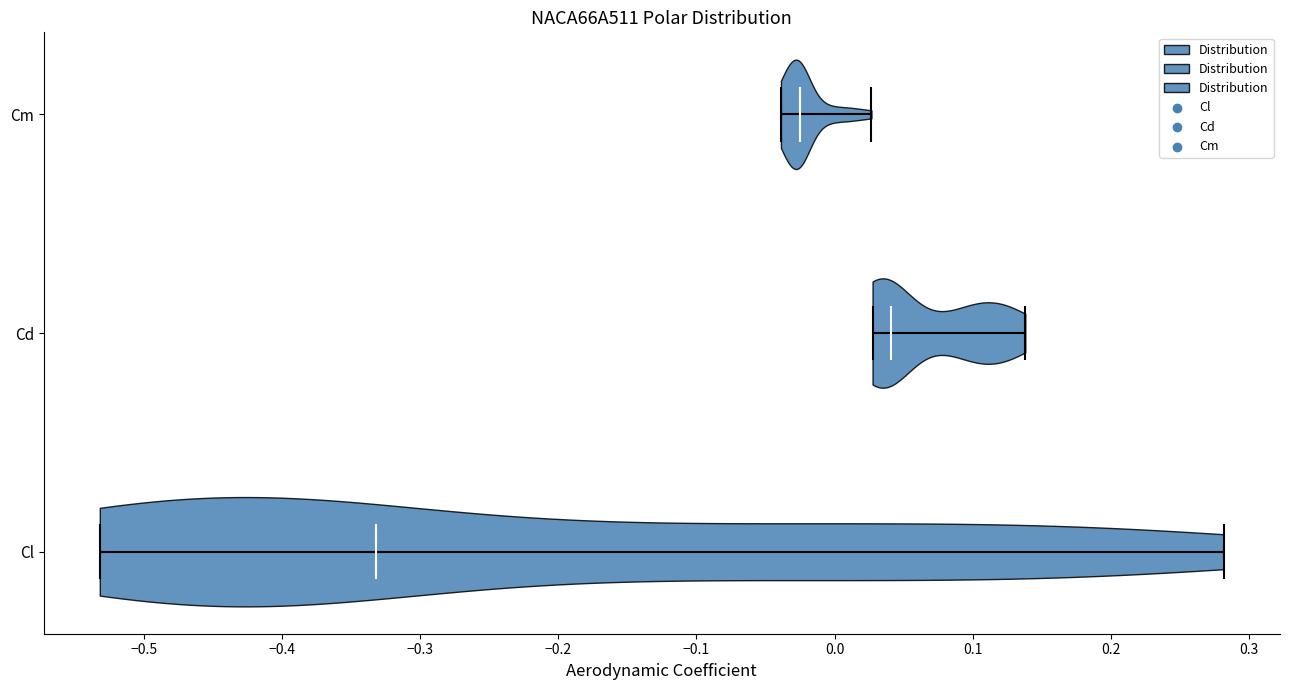

Reading bottom to top, read every violin against the x-axis: where its median line is, and the lowest and highest points it reaches. The values are not printed on the chart, so give them approximately, as read against the axis.

Cl: median line -0.33, lowest point -0.53, highest point 0.28
Cd: median line 0.04, lowest point 0.03, highest point 0.14
Cm: median line -0.02, lowest point -0.04, highest point 0.03